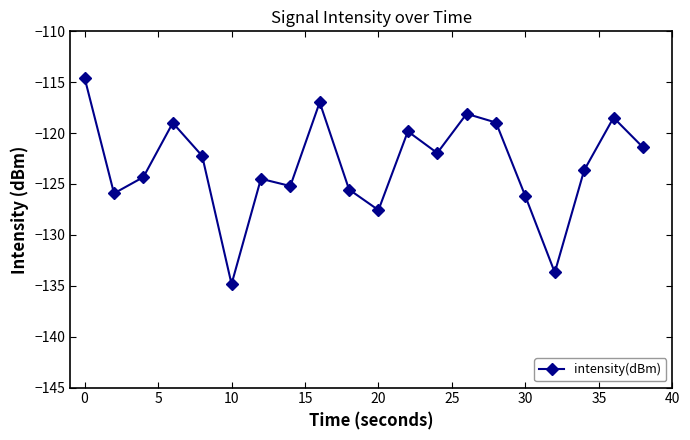

True or false: there are more than 1 points higher than both neighbors.

True